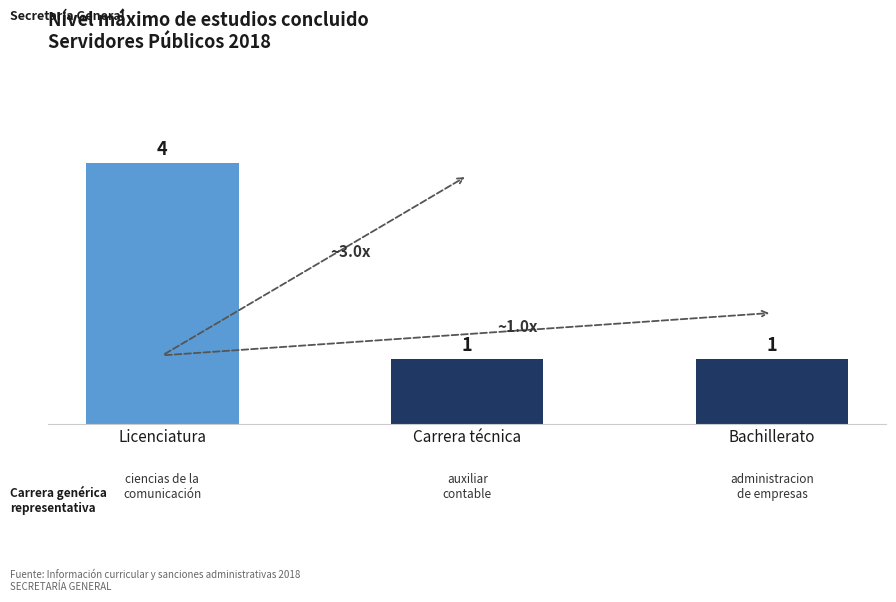

What value does the data have at Licenciatura?

4